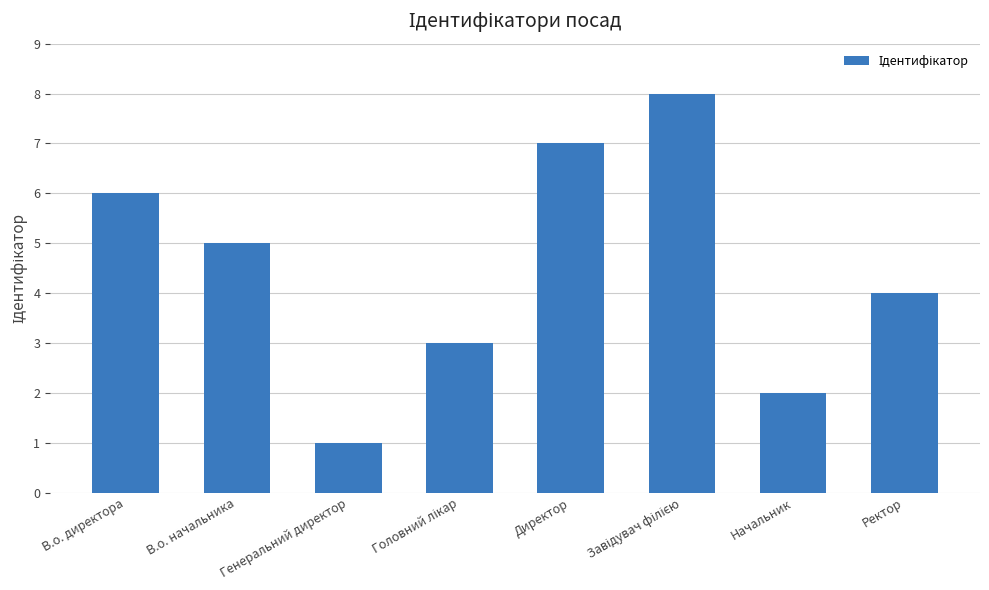

True or false: the data shows 7 at Директор.

True